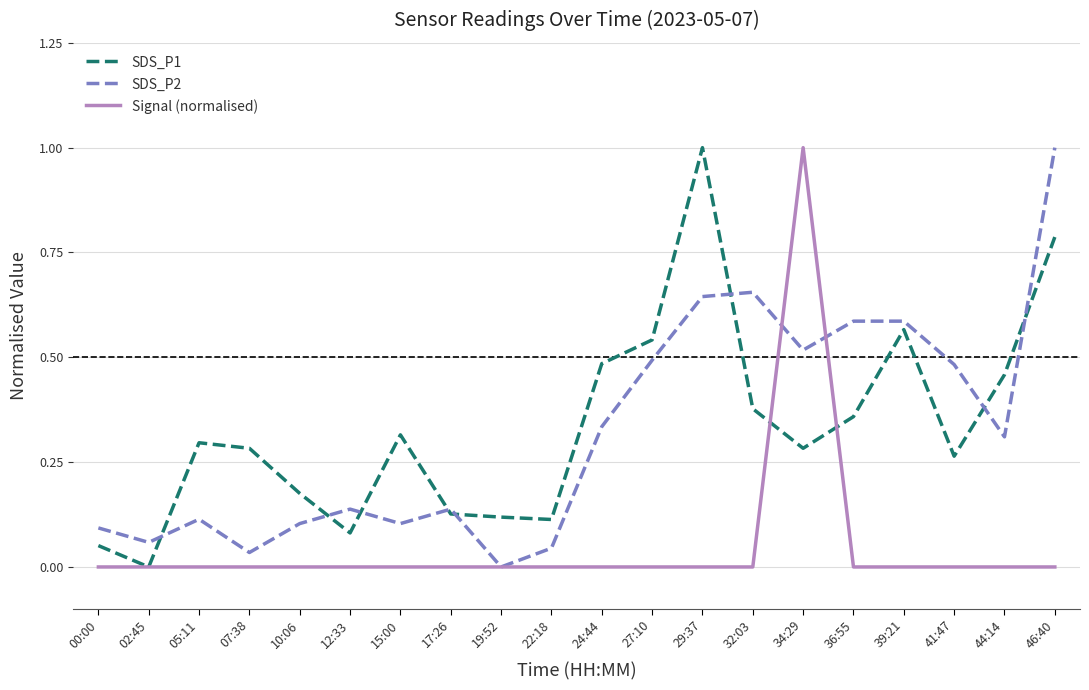

True or false: SDS_P2 has more than 1 interior local peaks.

True